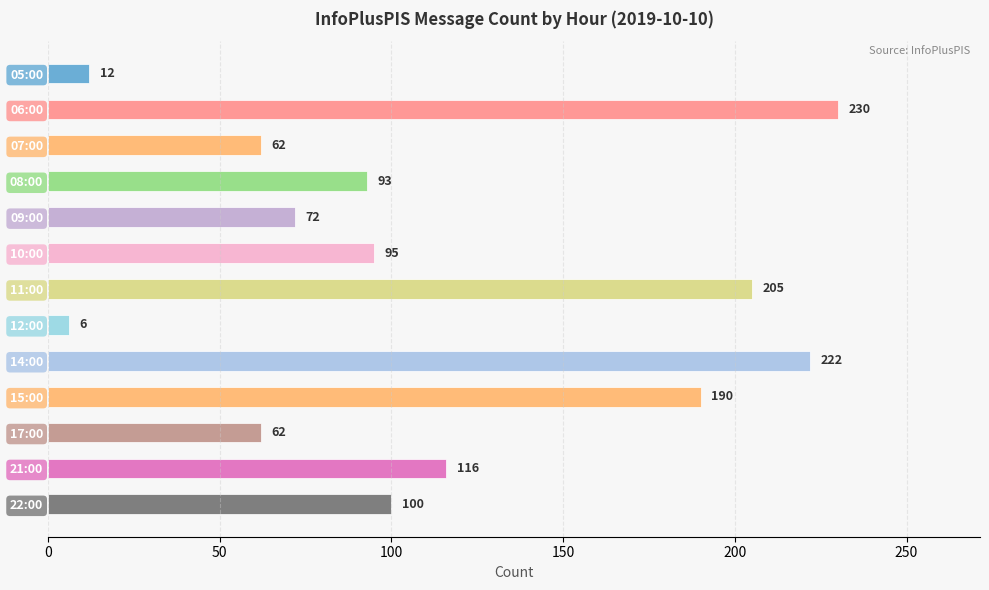

What is the greatest value displayed?

230